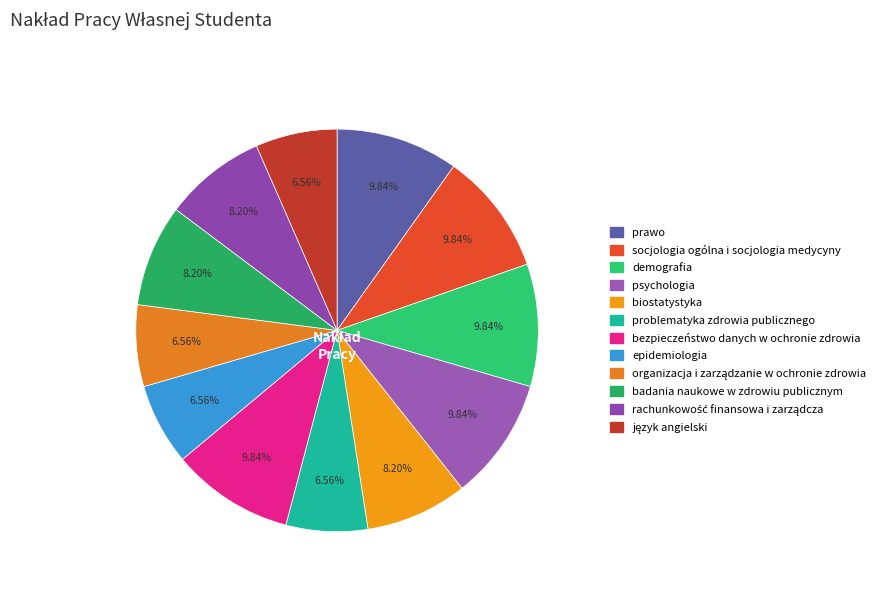

Is epidemiologia the majority of the pie?

No